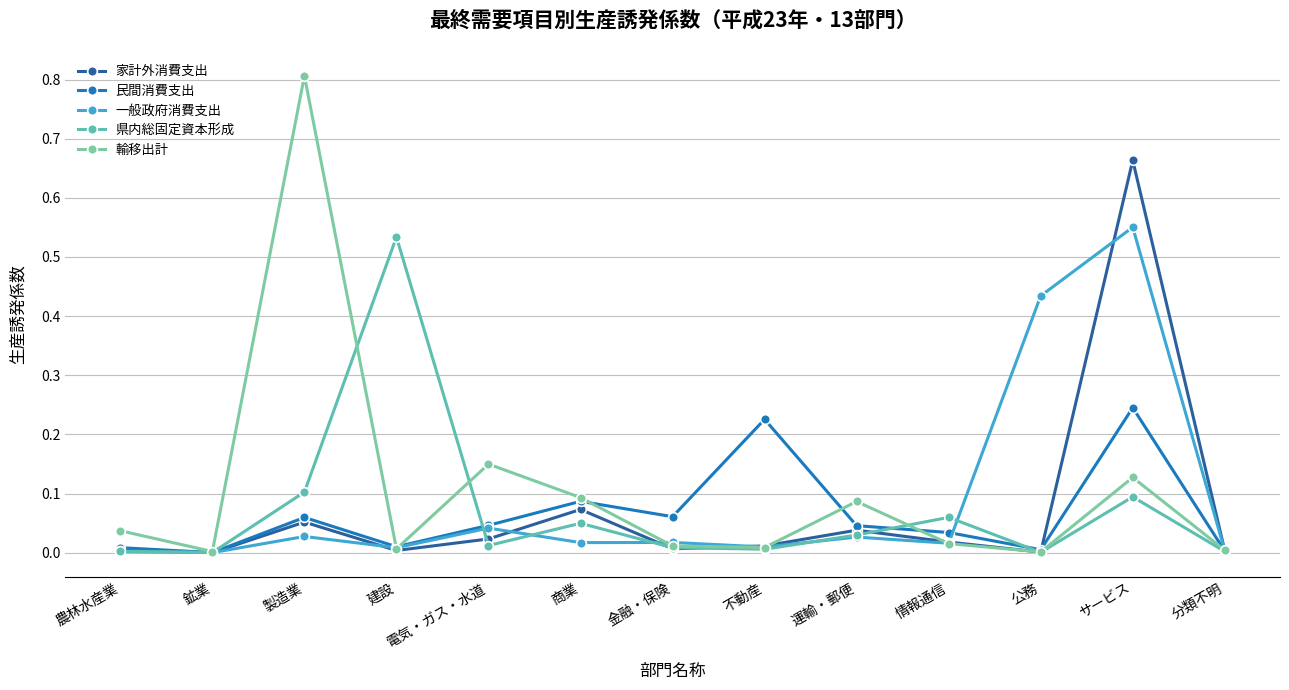

What is the sum of the 一般政府消費支出 values at 金融・保険 and 公務?

0.5